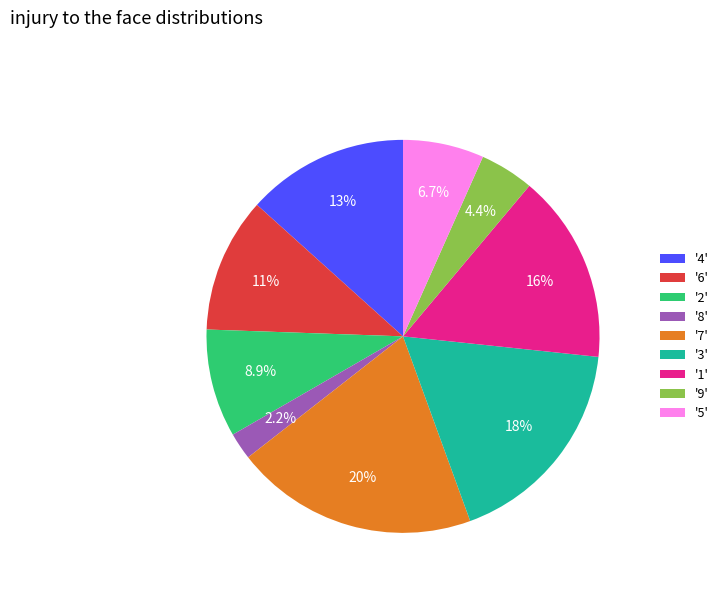

Which slice is the largest?

'7'